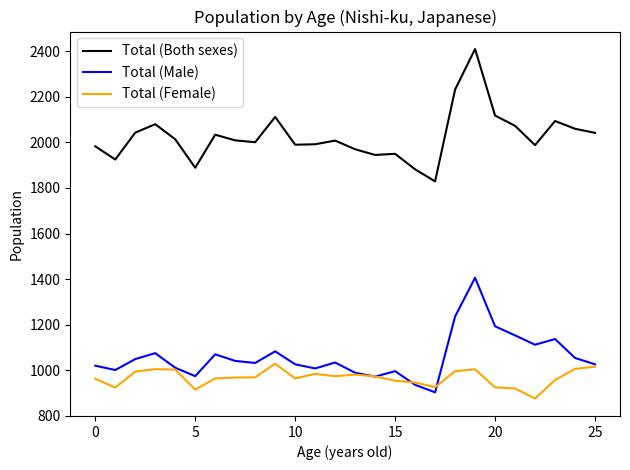

List the series in order of their peak value, lowest first.

Total (Female), Total (Male), Total (Both sexes)